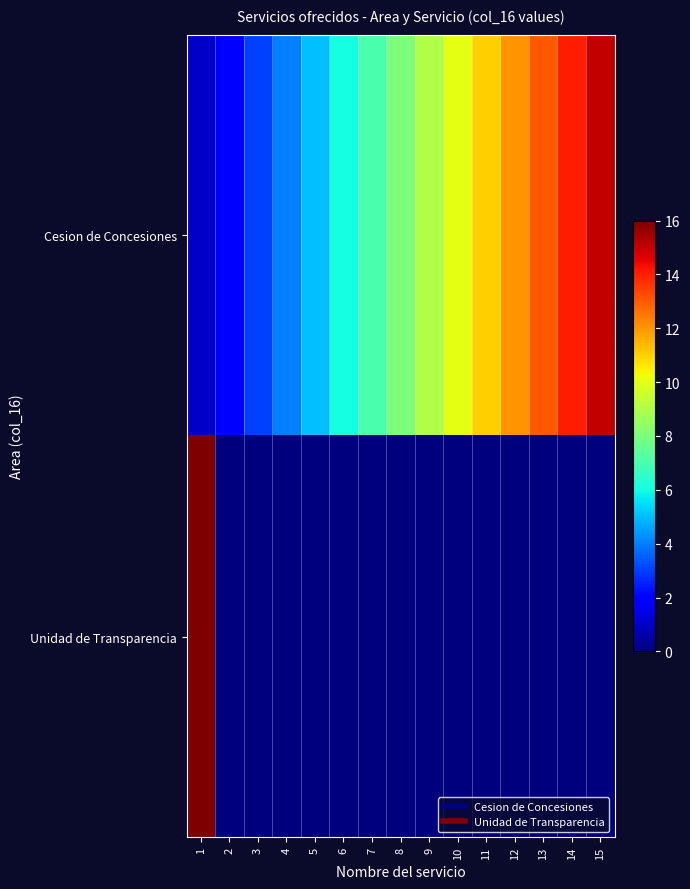

What is the total value across all series at 6?

6